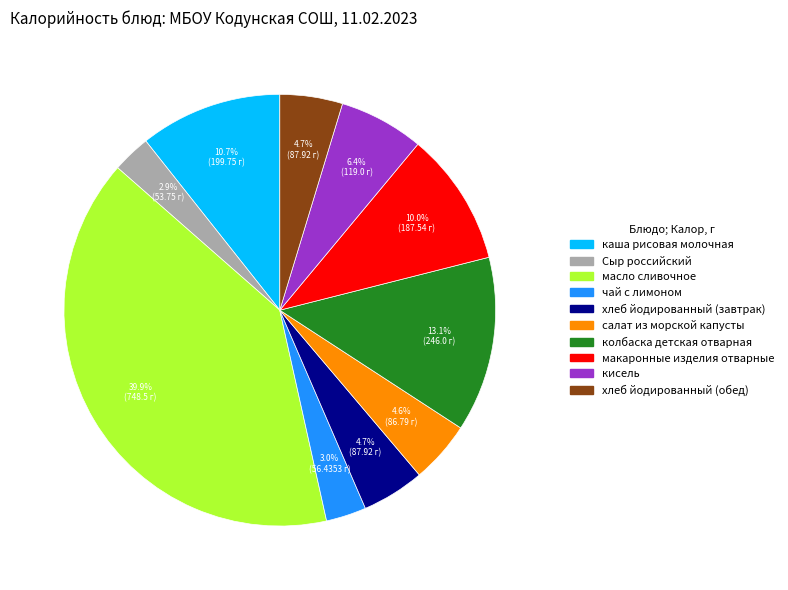

What is the total percentage of колбаска детская отварная and хлеб йодированный (обед)?

17.8%